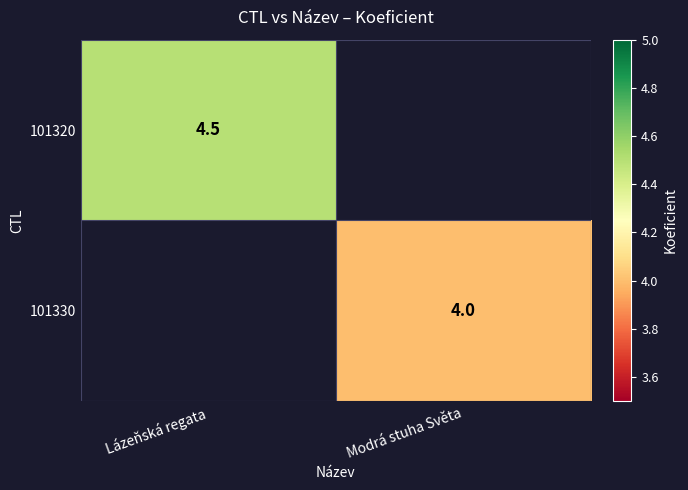

What is the smallest value displayed?

4.0